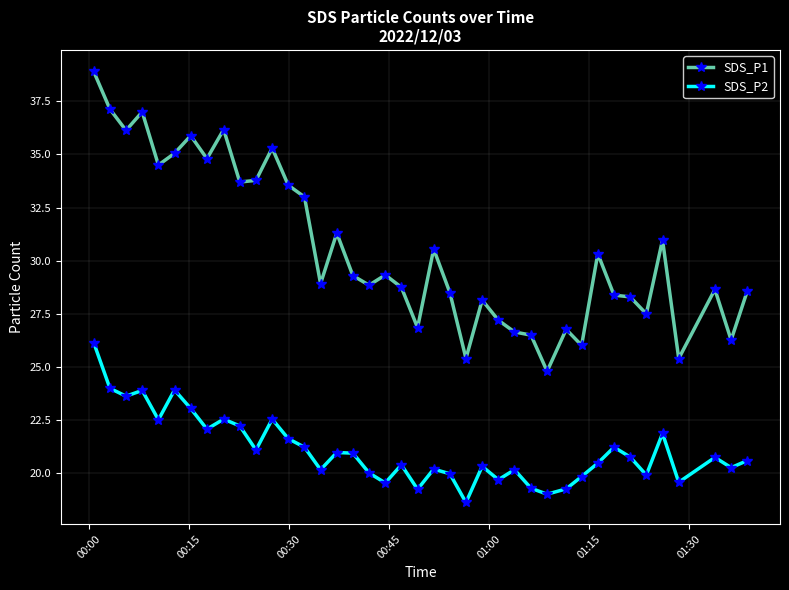

True or false: SDS_P2 has more than 1 interior local peaks.

True